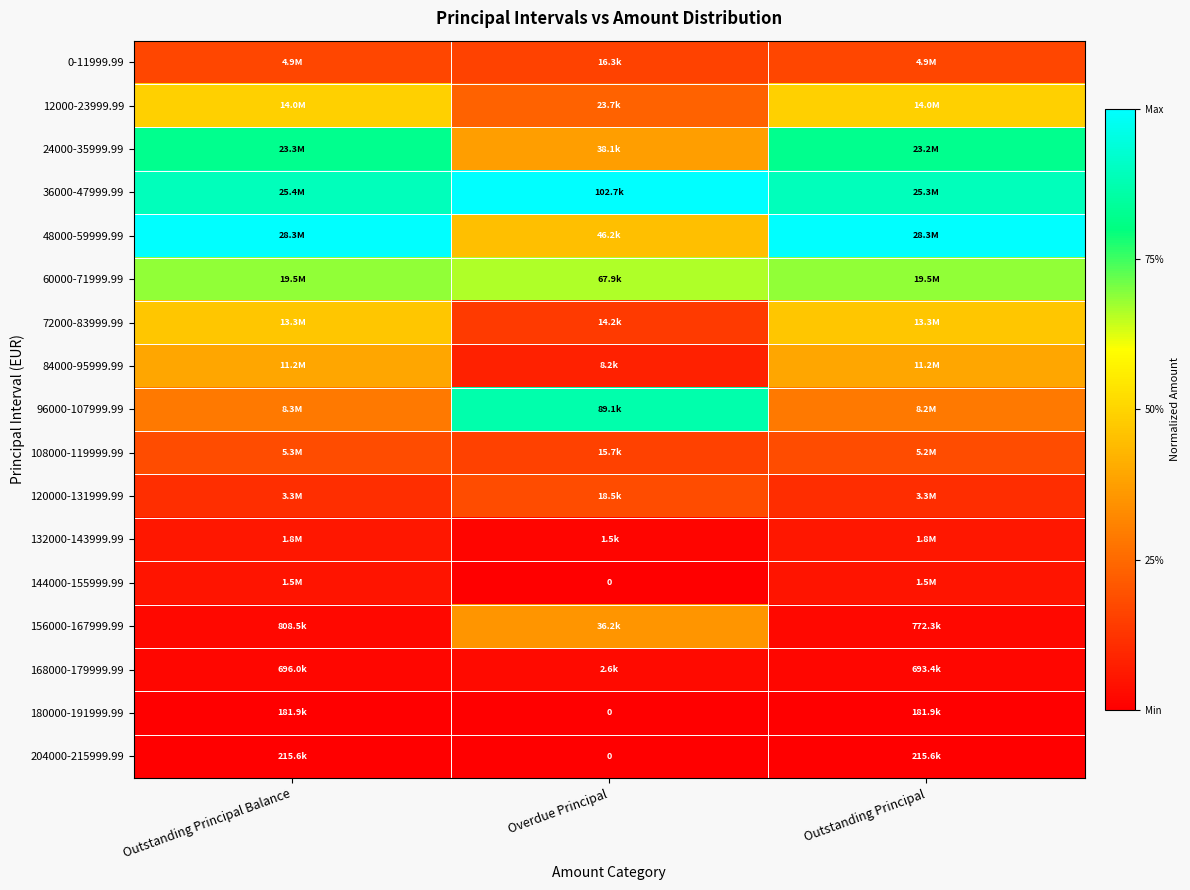

The value of 120000-131999.99 at Overdue Principal is 0.1. True or false?

False